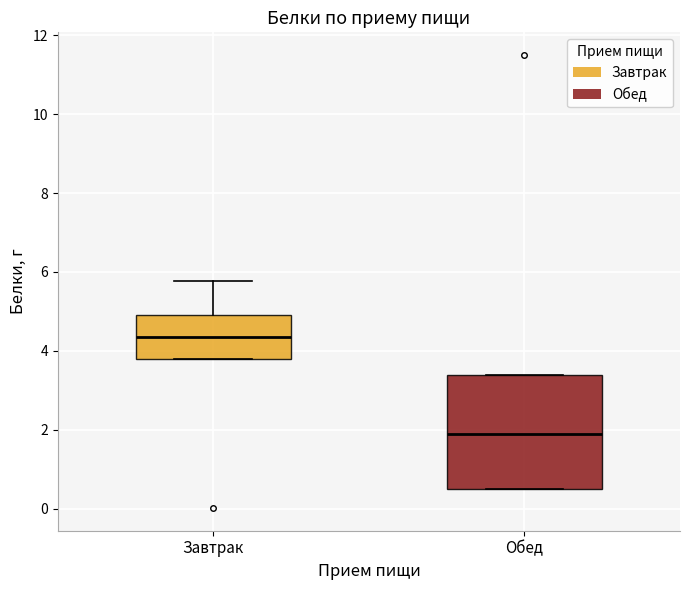

Reading left to right, transcribe this box plot: for each box, give where its median line is, the range the box spans, and where its two whiskers end, as read against the y-axis. The values are not printed on the chart, so give them approximately, as read against the axis.

Завтрак: median 4.4, box 3.8 to 5.0, whiskers 3.8 to 5.8
Обед: median 1.8, box 0.6 to 3.4, whiskers 0.4 to 3.4